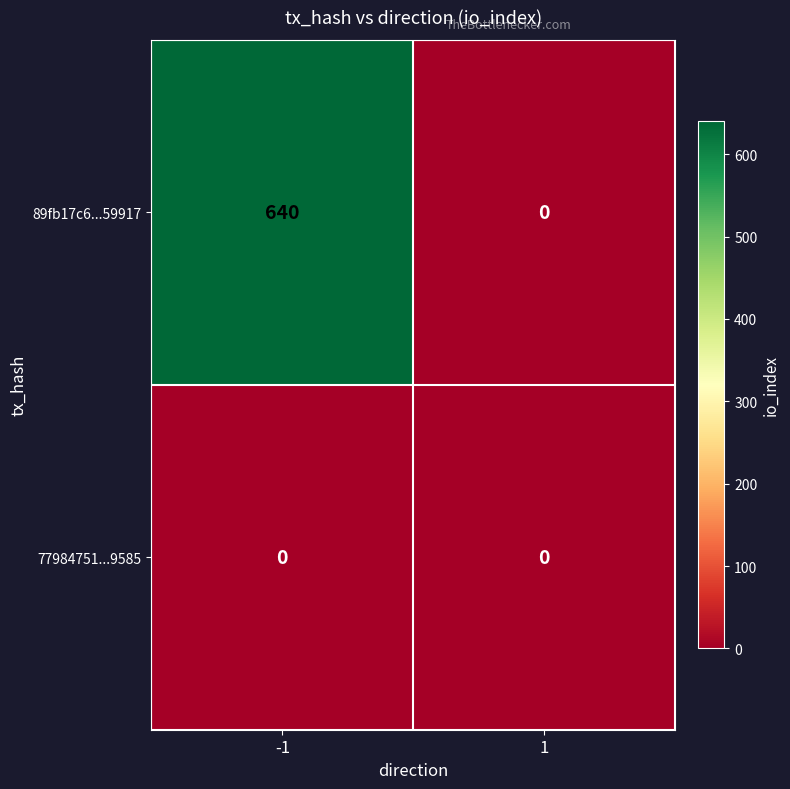

What value does the 89fb17c6...59917 series have at -1?

640